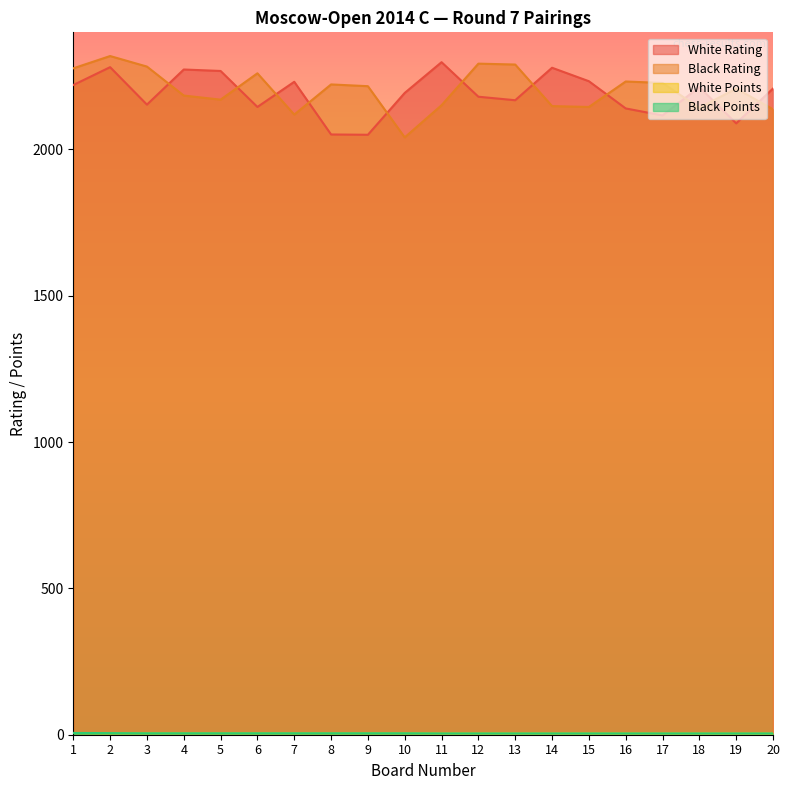

Which has a higher value, 19 or 12?

12